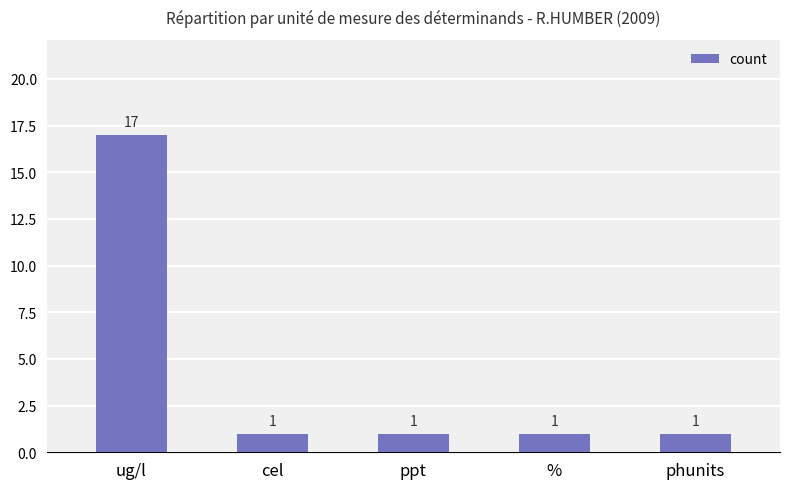

What is the average value?

4